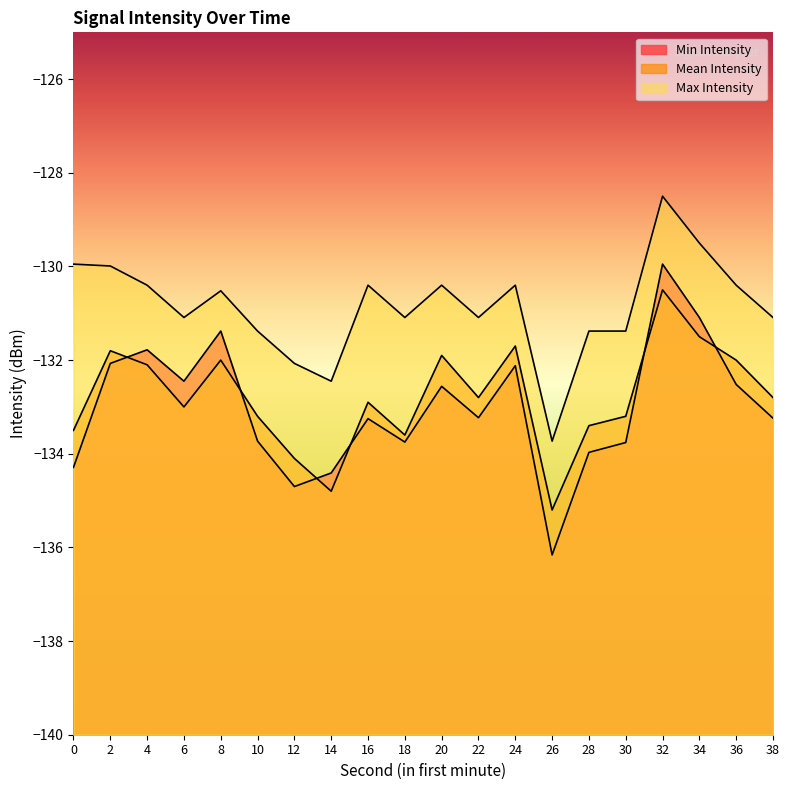

At which label does Min Intensity first exceed -133?

2